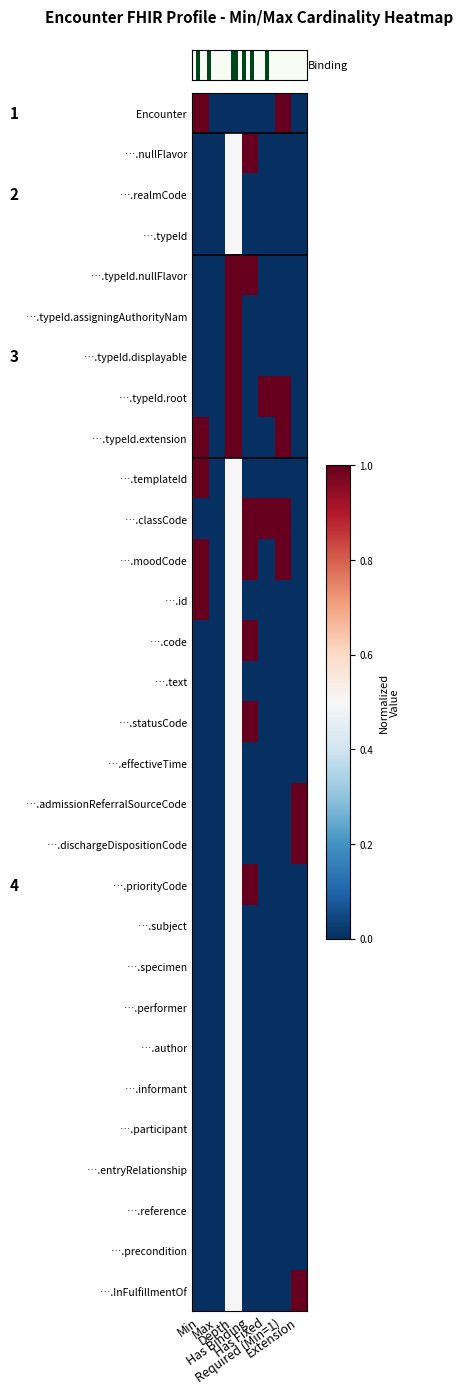

What is the difference between the highest and lowest values at Min?

1.0